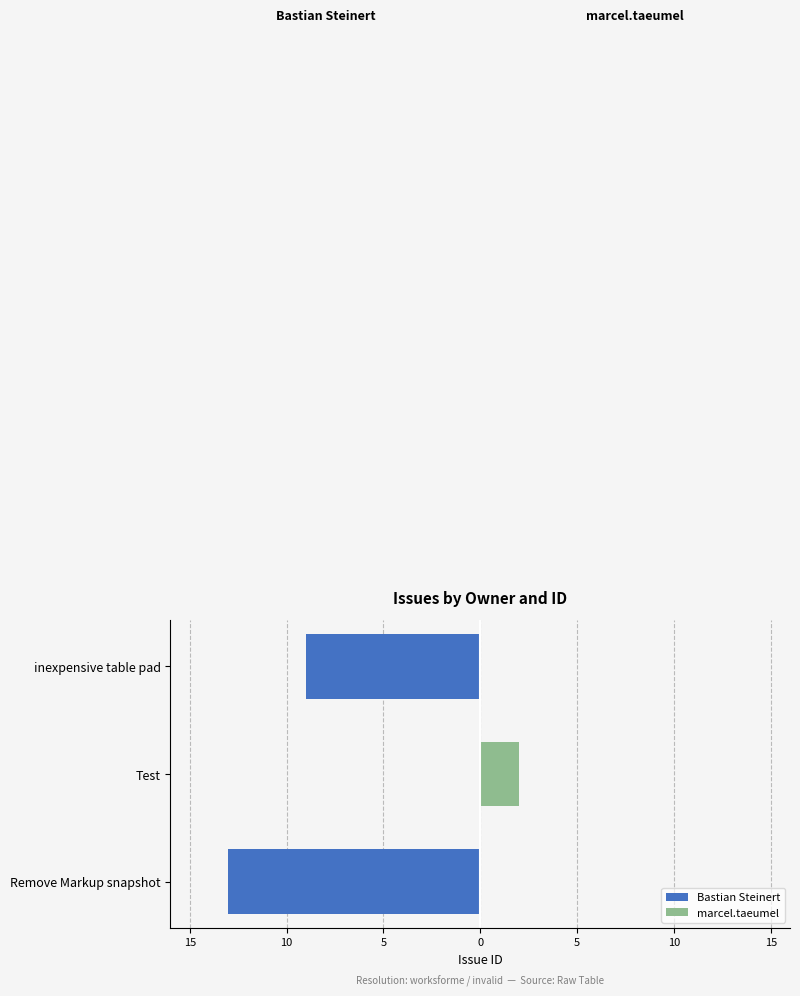

What is the value of the marcel.taeumel bar at the 2nd from the left?

2